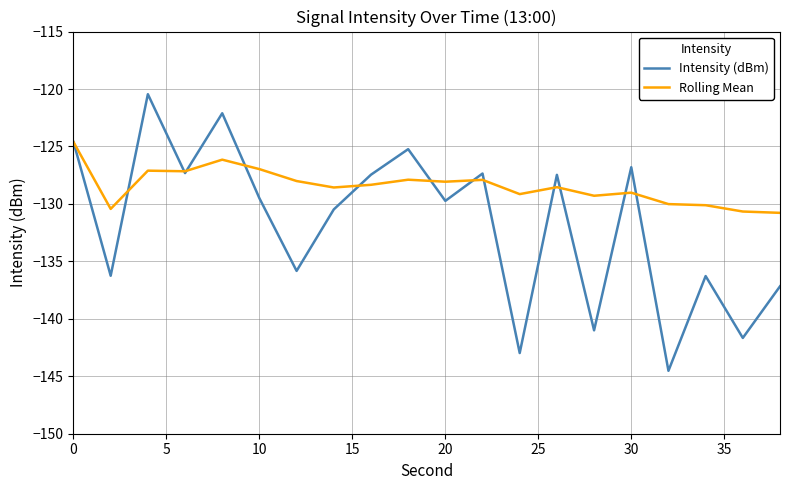

What is the minimum value shown in the chart?

-144.5